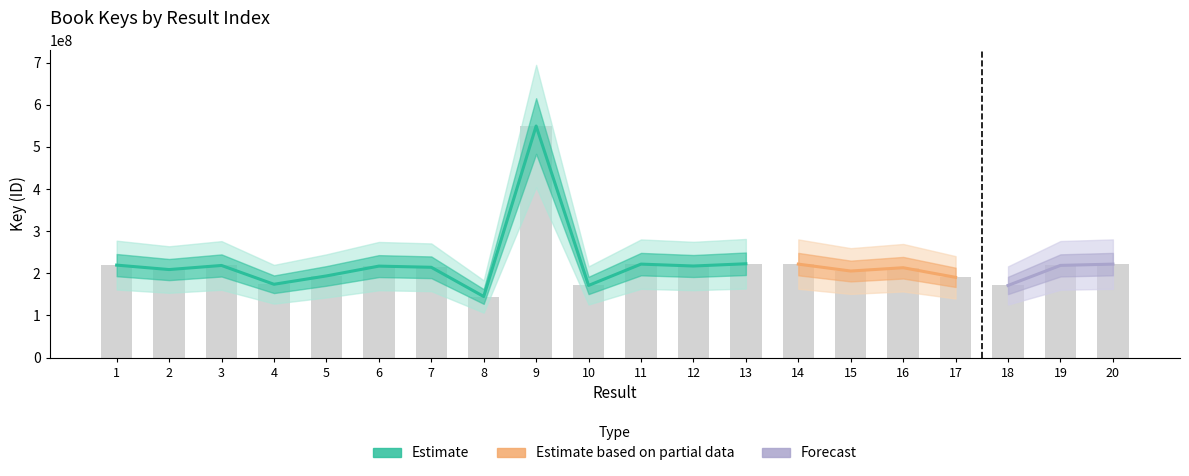

Reading right to left, list all the values displayed in this chart.

20=221848176	19=218822836	18=171281298	17=190483337	16=213319787	15=205466750	14=221855244	13=222680264	12=217354660	11=221852345	10=171282247	9=549338801	8=145032633	7=214332825	6=217101750	5=193851435	4=174059404	3=218660167	2=208959196	1=219481434